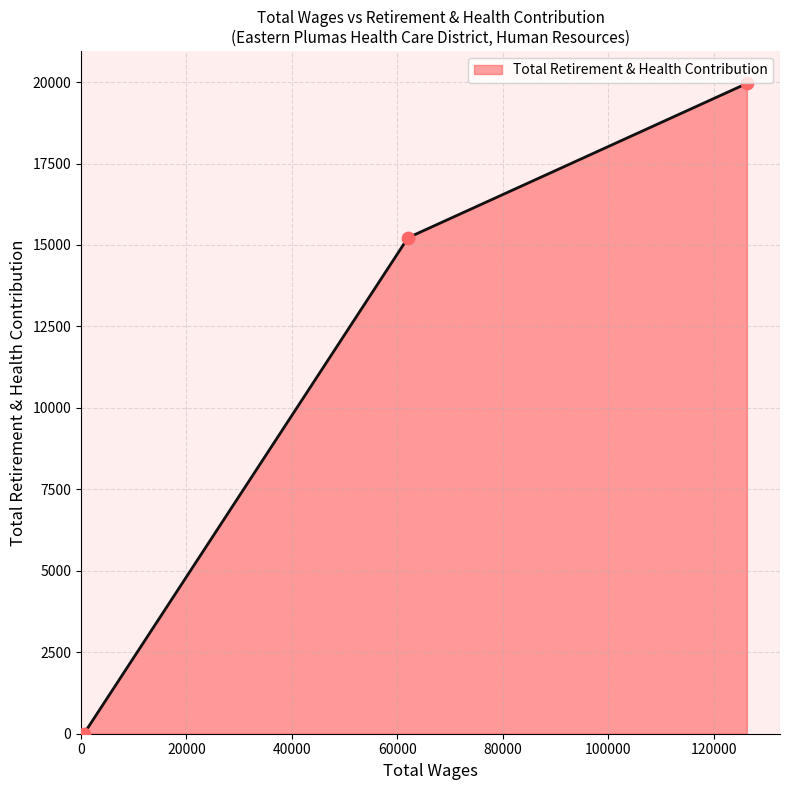

Which has a higher value, 62006.0 or 126278.0?

126278.0